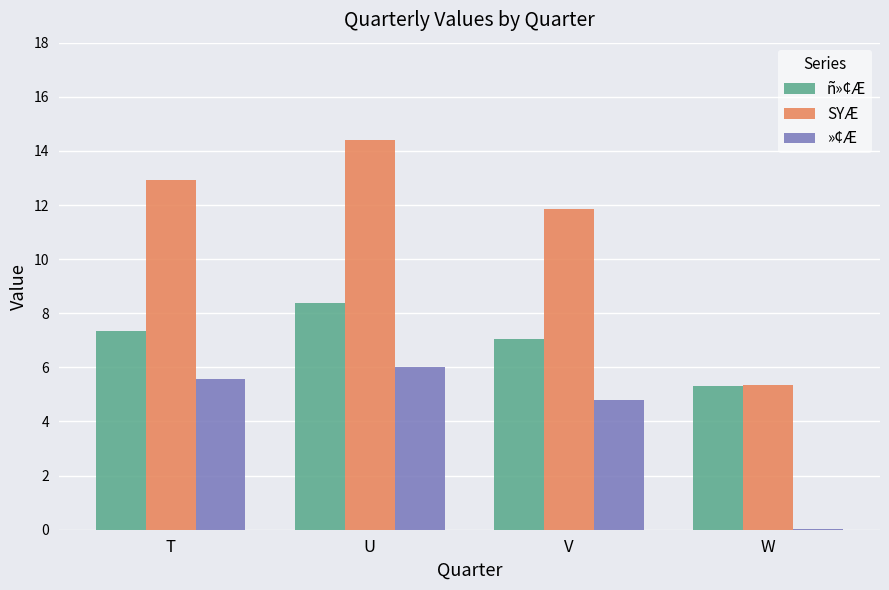

At which category is the sum across all series the highest?

U